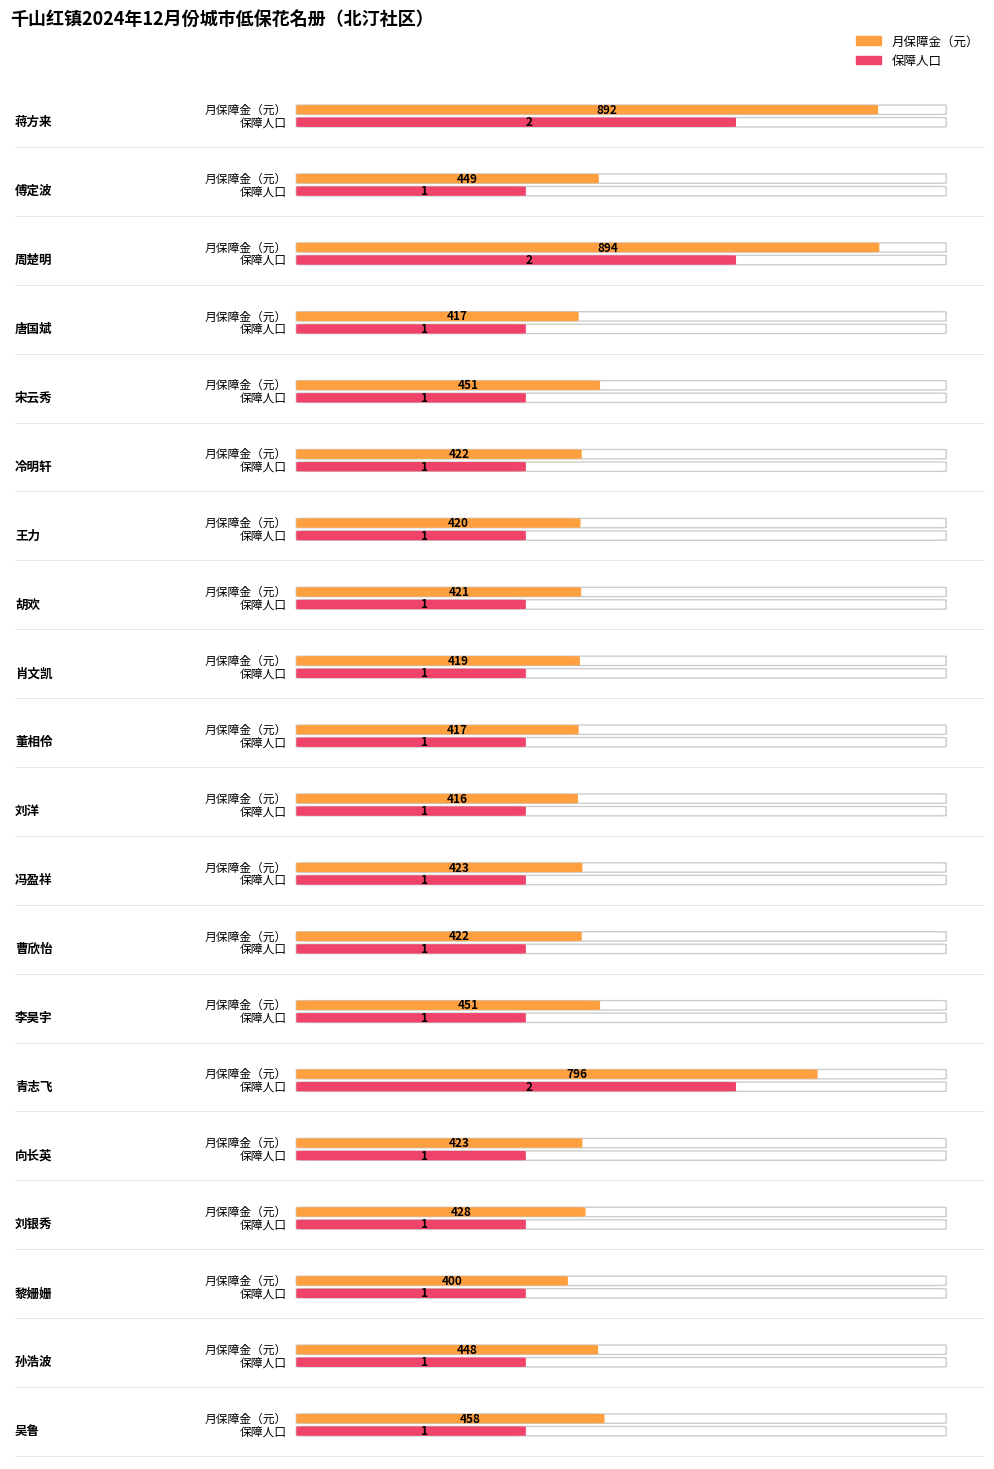

What is the value of the 保障人口 bar at the 9th from the left?

1